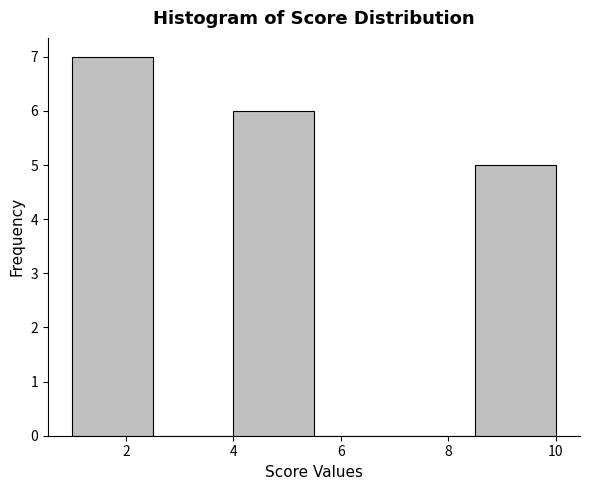

Over which range of the x-axis is the bar tallest?

1.0 to 2.5